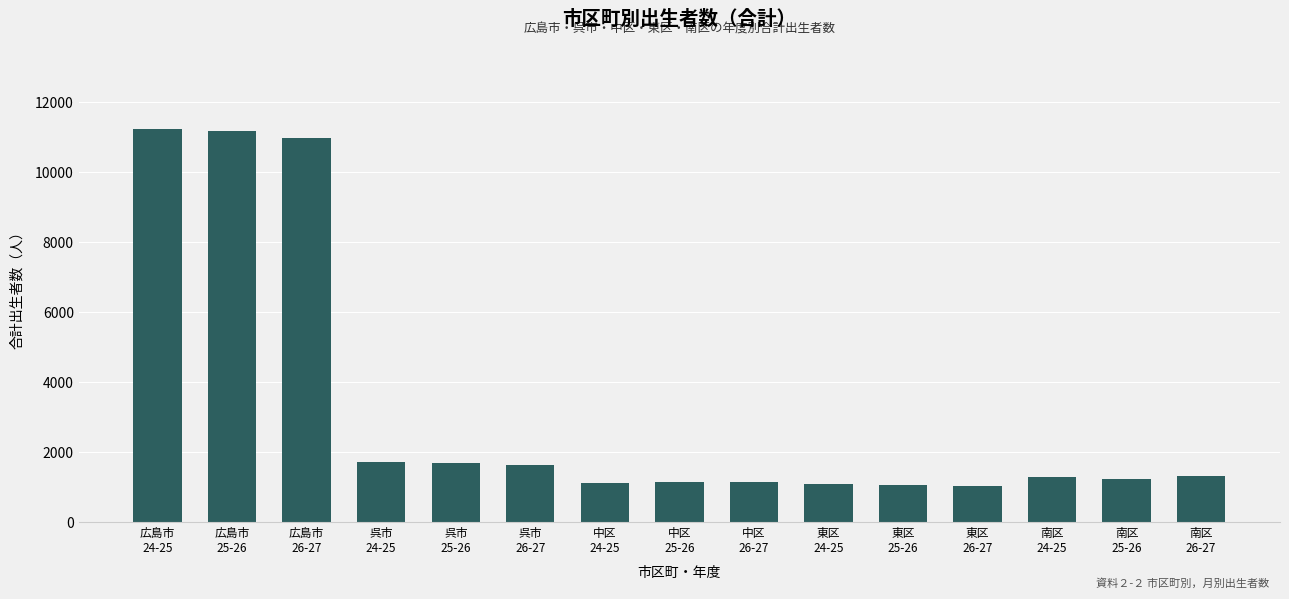

What is the value of the 1st bar from the left?

11239